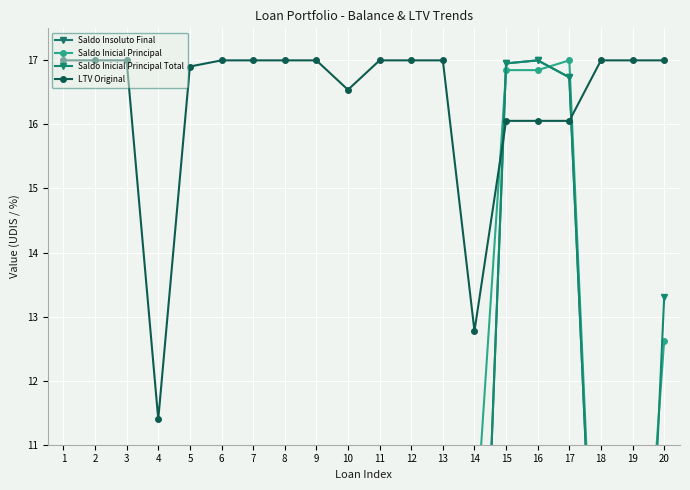

Is this an area chart (filled region under the line)?

No